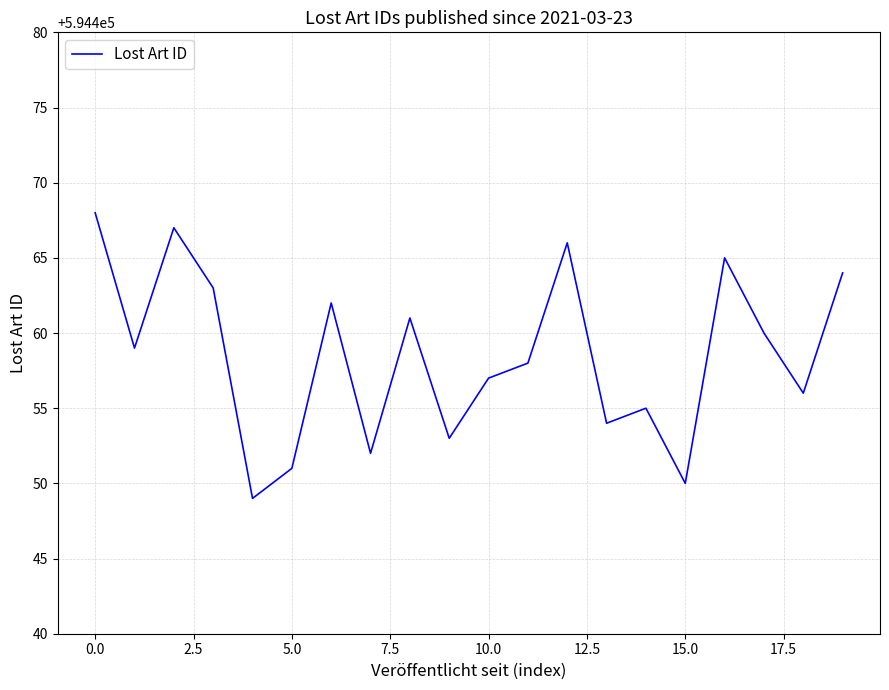

What is the difference between the maximum and minimum values?

19